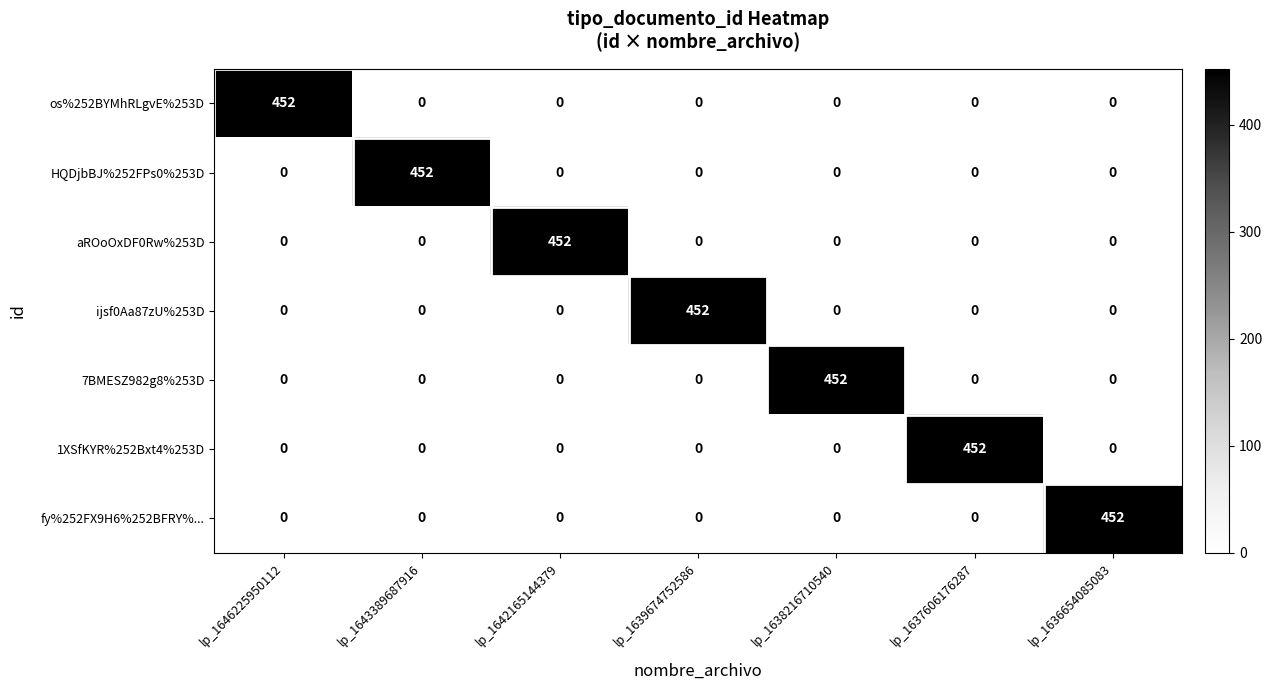

What is the total value across all series at lp_1642165144379?

452